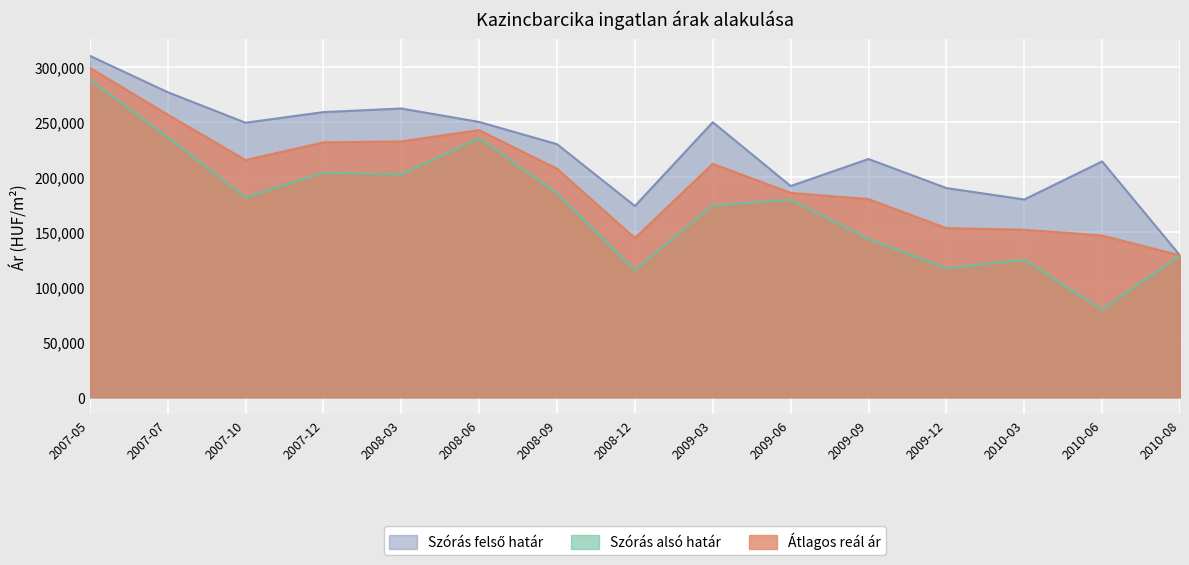

Is it true that Átlagos reál ár equals 285398 at 2009-06?

False